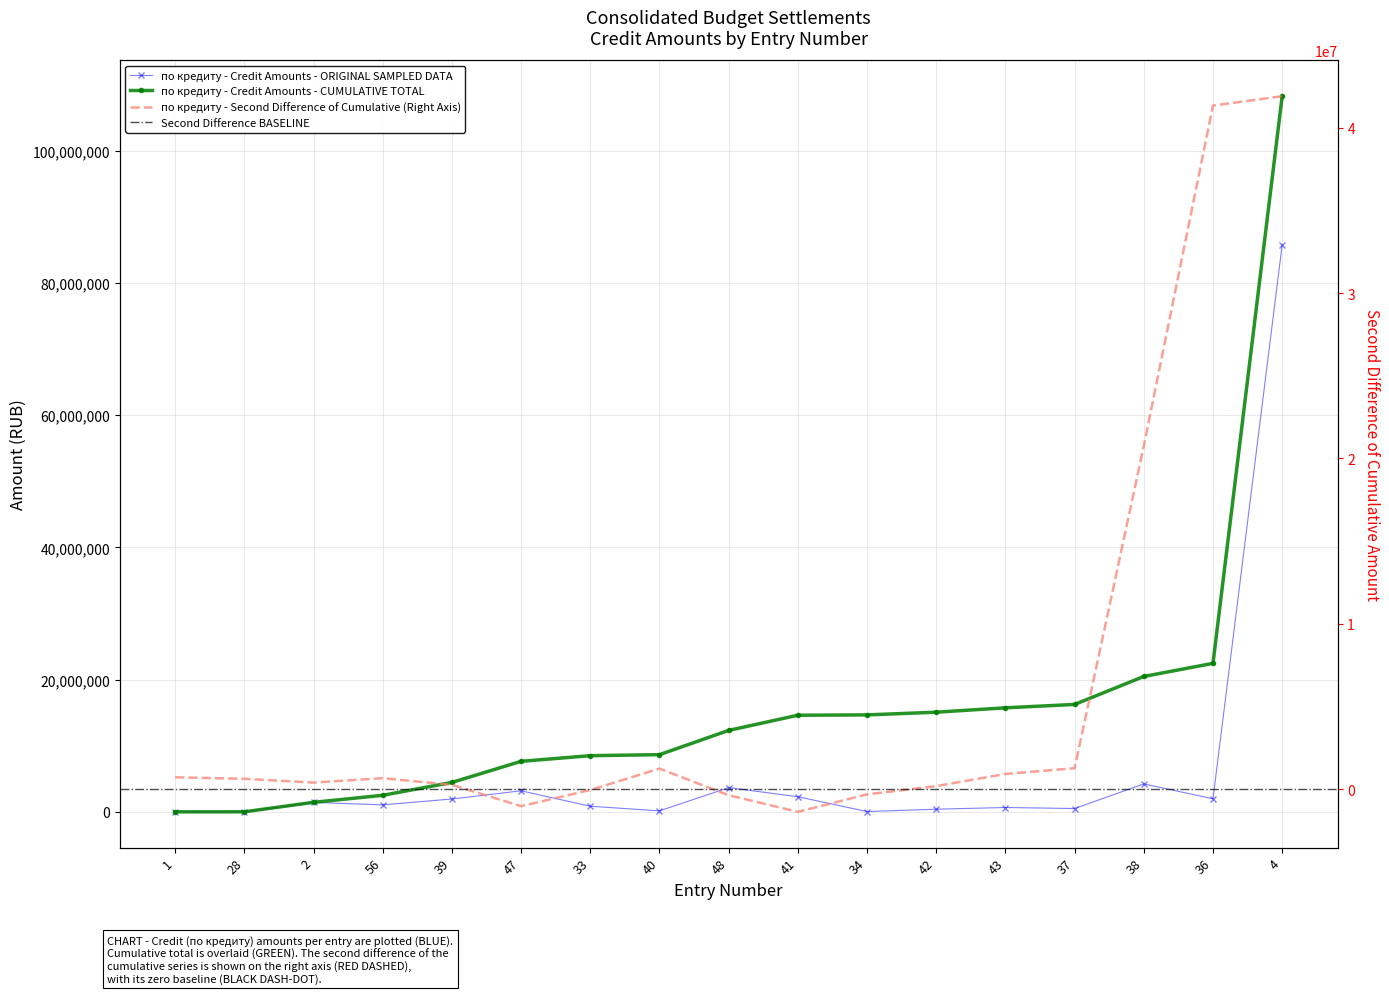

List the labels in order of value, smallest first.

1, 28, 34, 40, 42, 37, 43, 33, 56, 2, 39, 36, 41, 47, 48, 38, 4